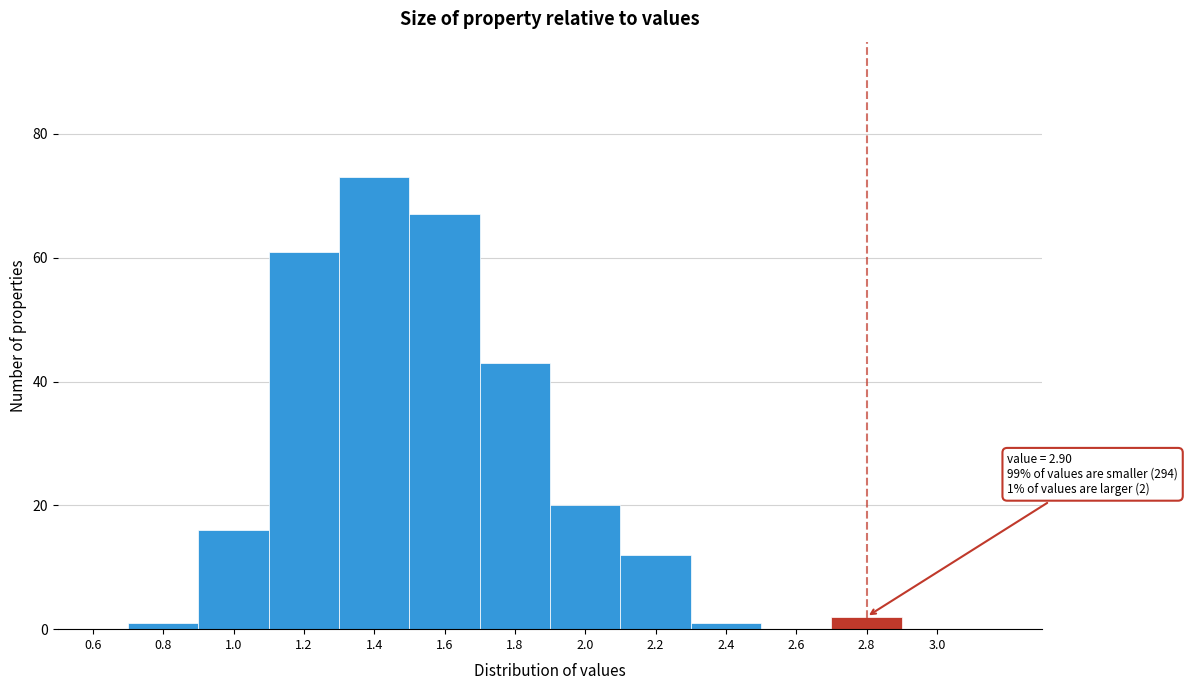

Reading left to right, extract all data points from this chart.

0.6=0	0.8=1	1.0=16	1.2=61	1.4=73	1.6=67	1.8=43	2.0=20	2.2=12	2.4=1	2.6=0	2.8=2	3.0=0